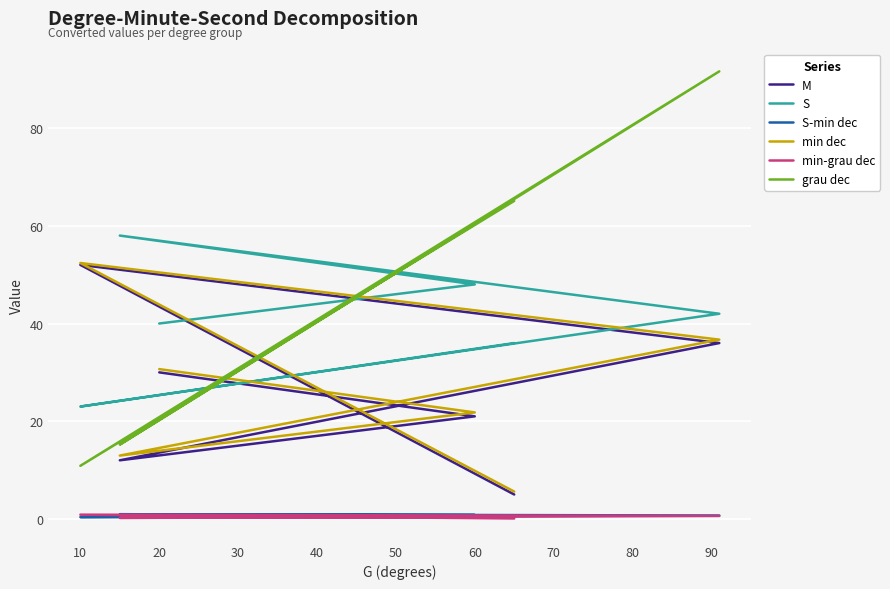

True or false: S-min dec and min dec intersect in this chart.

False